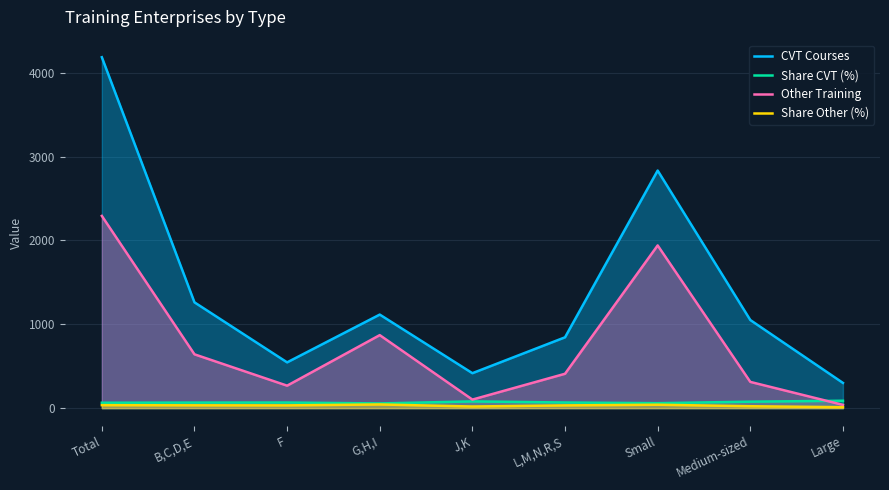

The CVT Courses series shows 845.0 at L,M,N,R,S. True or false?

True